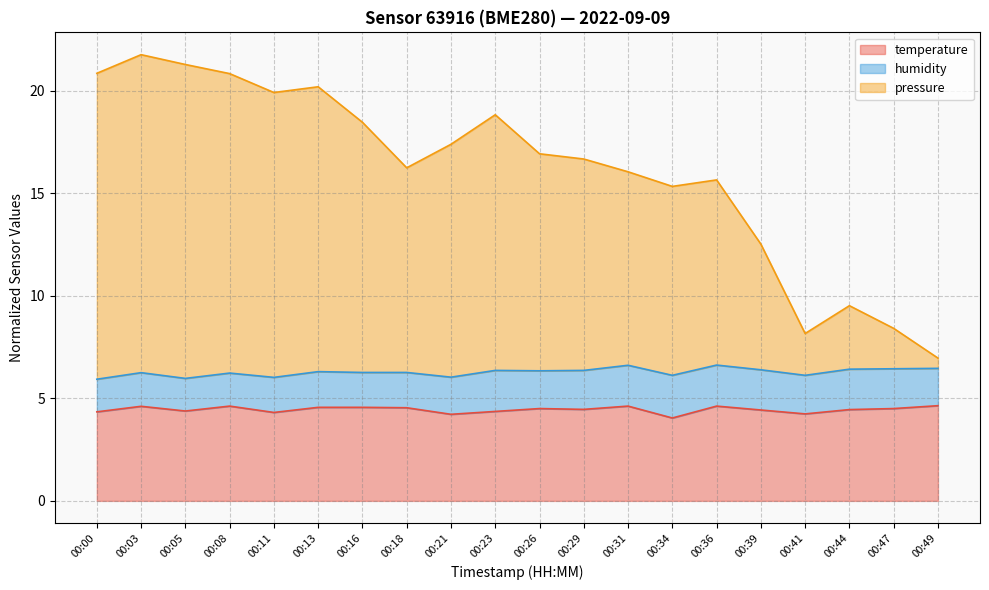

At how many categories does at least one series exceed 21?

2